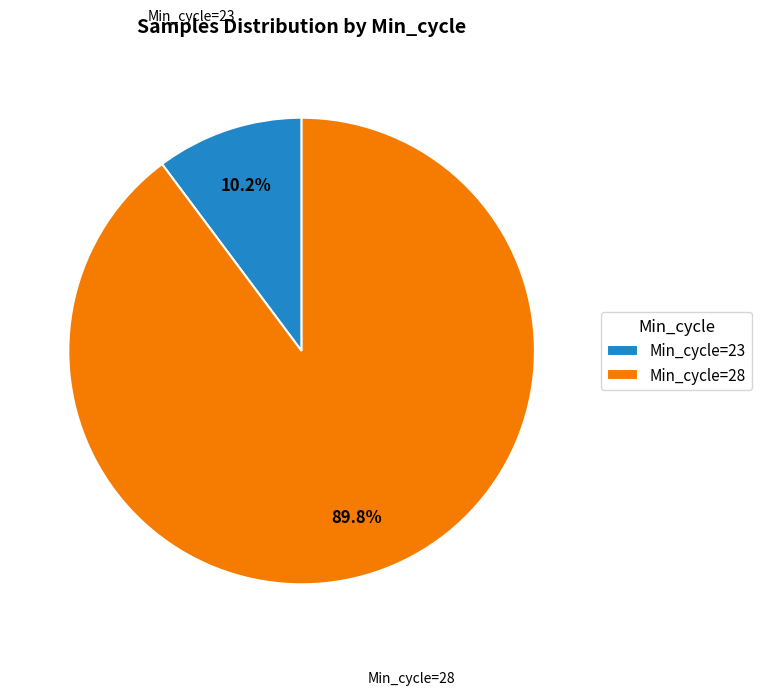

Does any single category account for the majority?

Yes